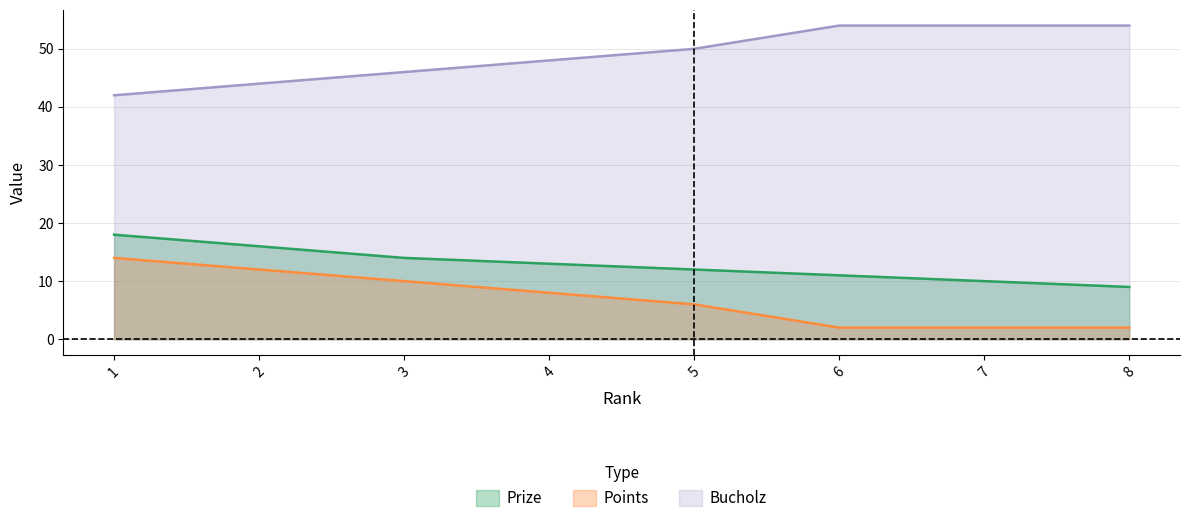

How many lines are shown in the chart?

3